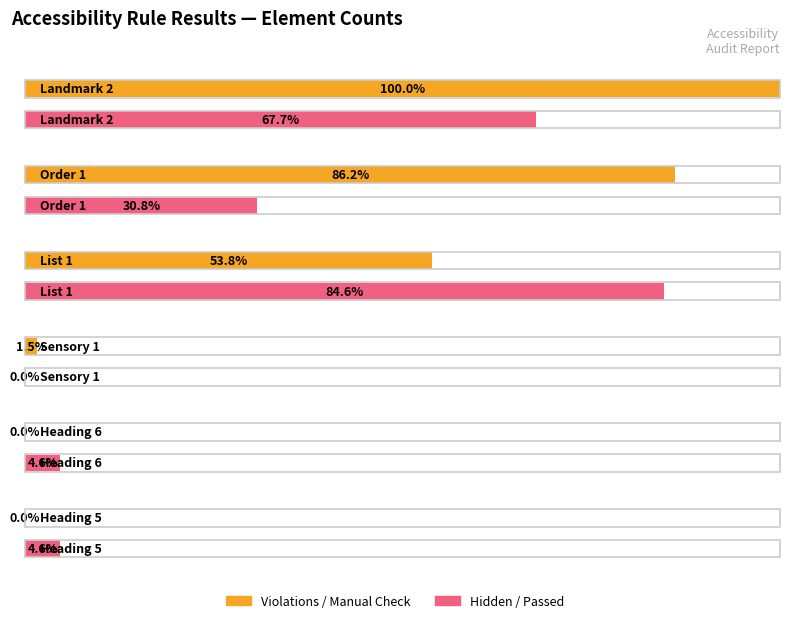

True or false: Element Passed has a value of 3 at Heading 6.

True